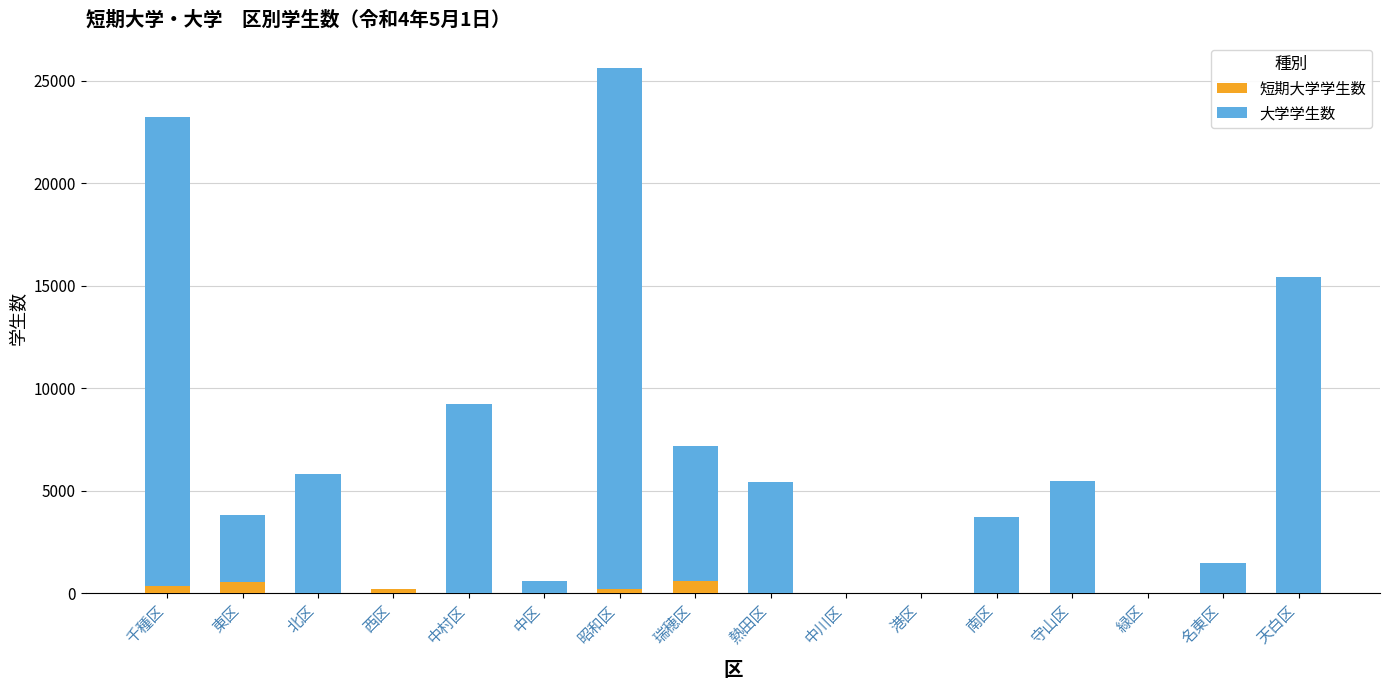

At which category is the sum across all series the highest?

昭和区